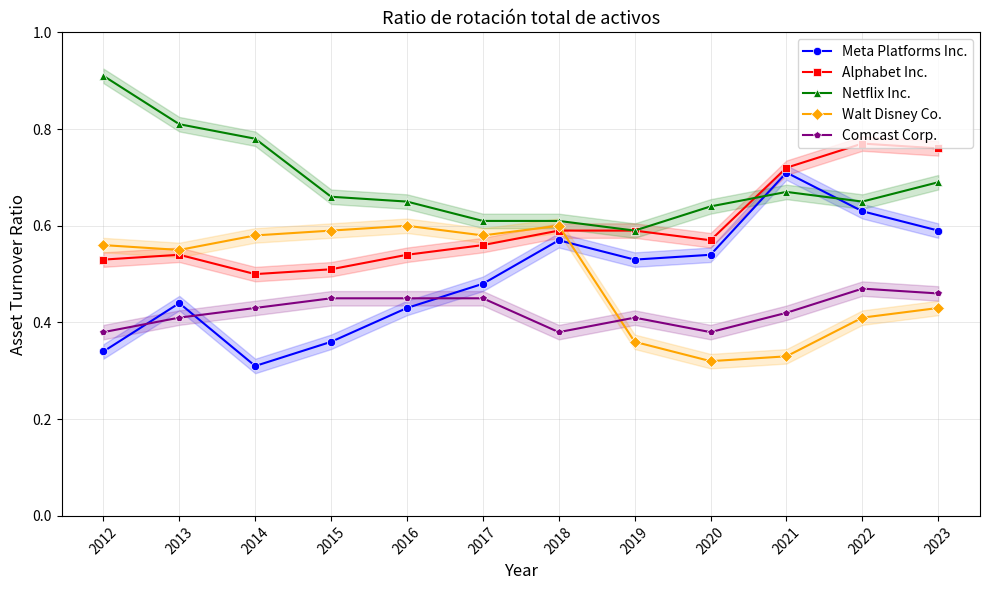

What is the minimum value for Alphabet Inc.?

0.5